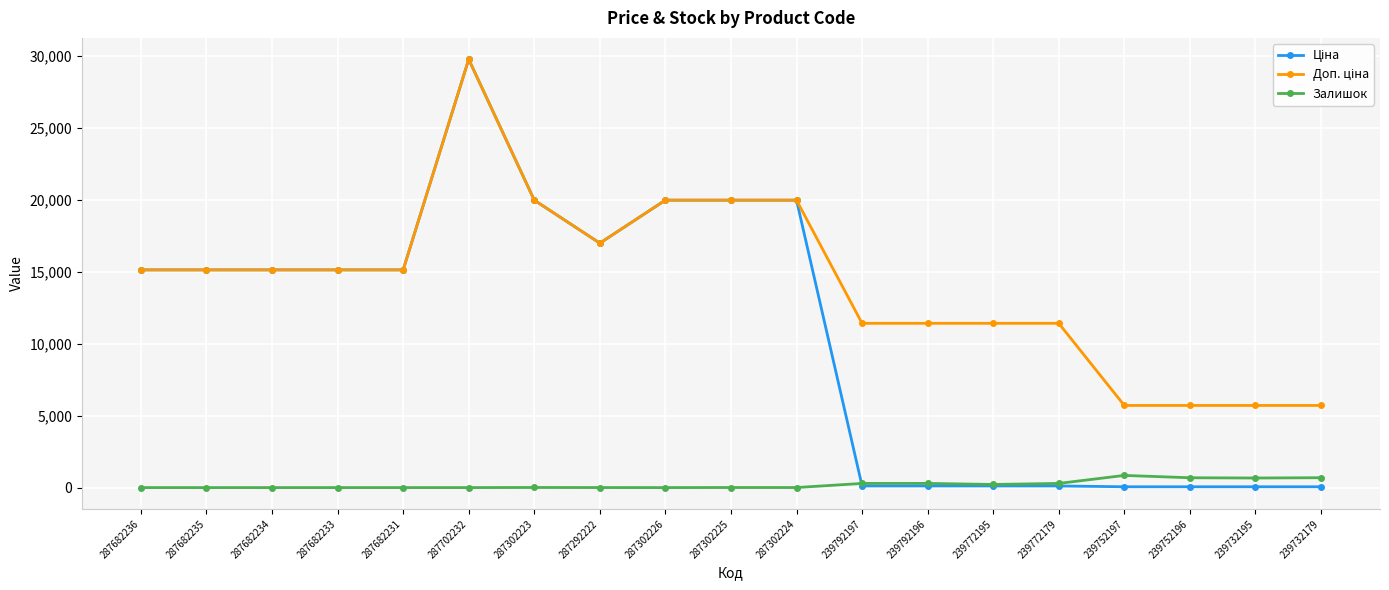

What is the maximum value for Залишок?

845.0